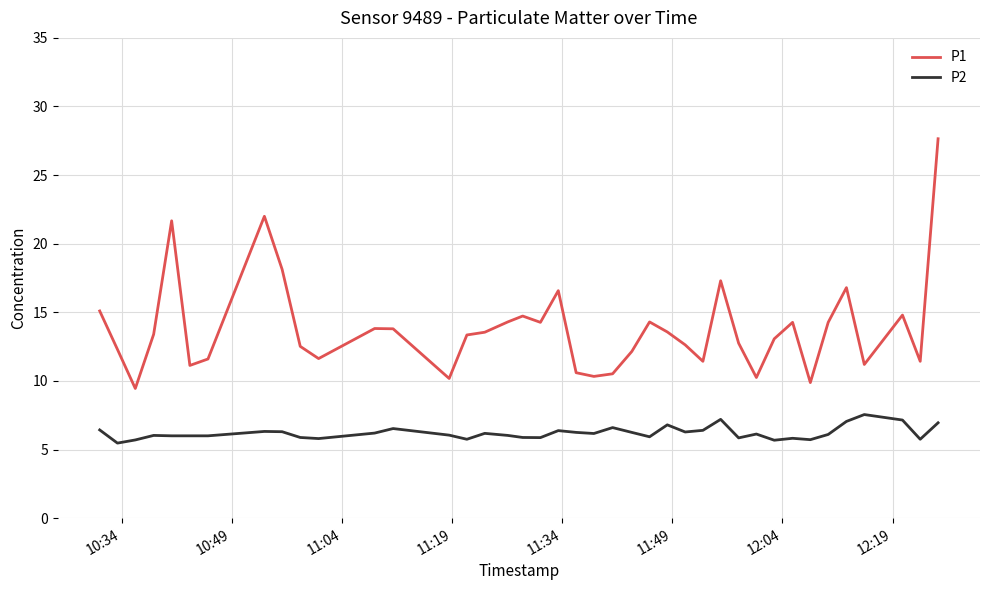

Which series has the largest total across all categories?

P1